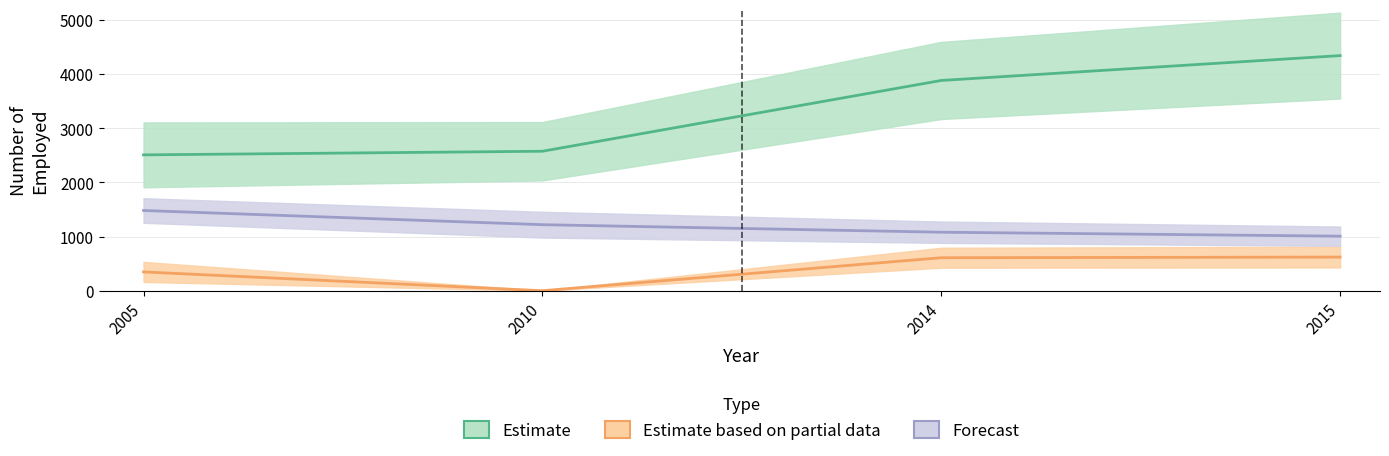

At which label does Szkoly wyzsze (magistra/inzyniera) first exceed 1219?

2005